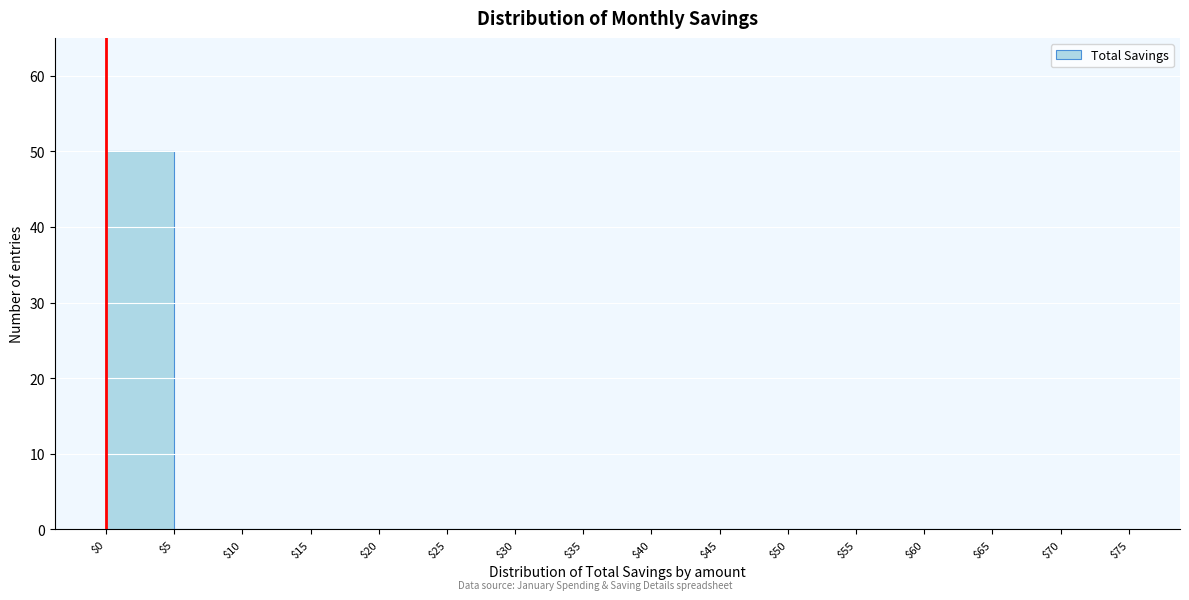

Reading left to right, transcribe this chart: for each bar, give the range it covers on the x-axis and its height. The values are not printed on the chart, so give them approximately, as read against the axis.

$0 to $5: 50
$5 to $10: 0
$10 to $15: 0
$15 to $20: 0
$20 to $25: 0
$25 to $30: 0
$30 to $35: 0
$35 to $40: 0
$40 to $45: 0
$45 to $50: 0
$50 to $55: 0
$55 to $60: 0
$60 to $65: 0
$65 to $70: 0
$70 to $75: 0